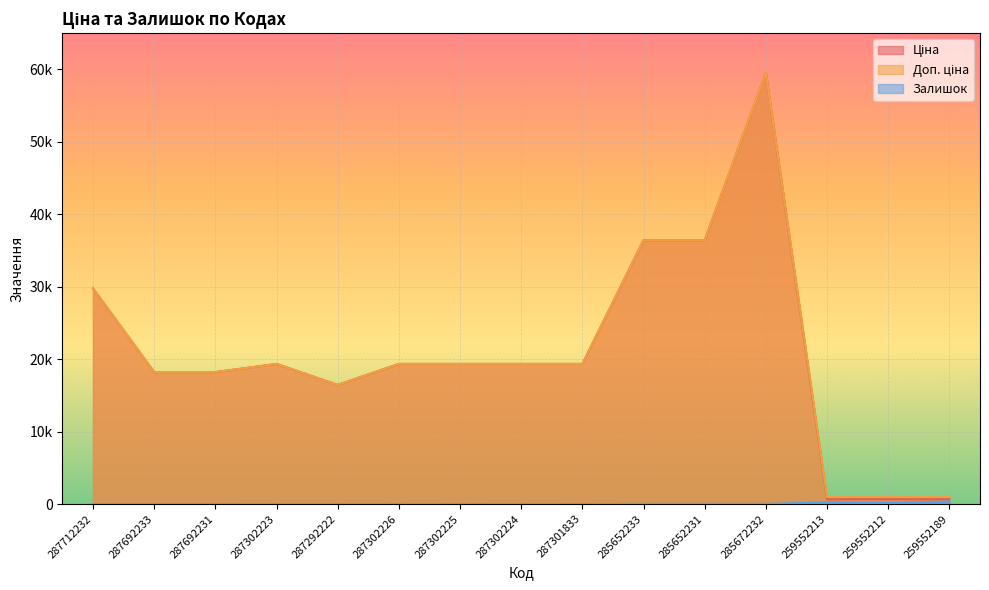

In Ціна, how many points are lower than both neighbors (excluding endpoints)?

1